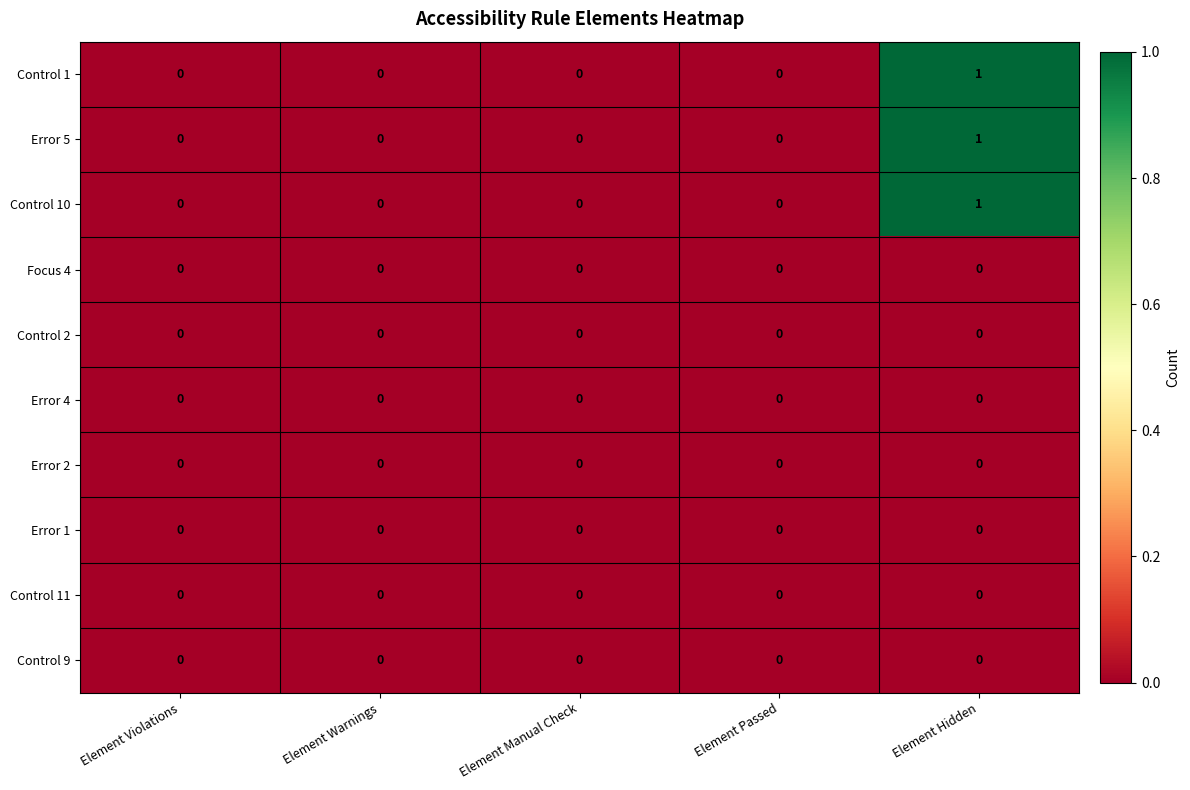

True or false: Control 2 has a value of 0 at Element Passed.

True